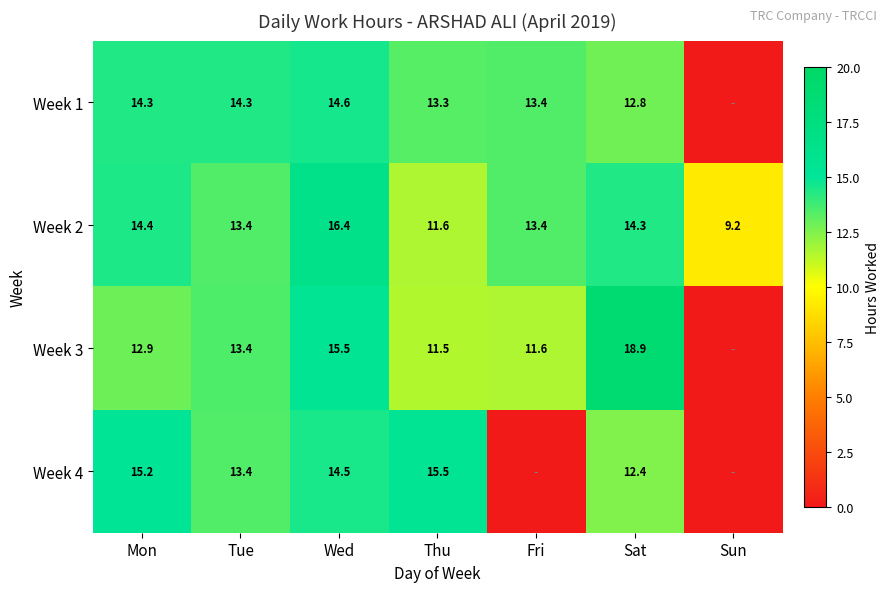

What is the average value of the Week 2 series?

13.2